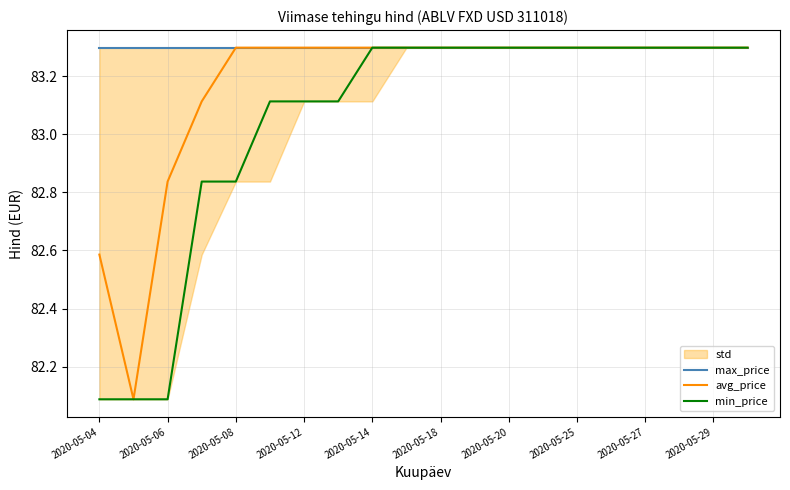

At how many categories does at least one series exceed 82?

20